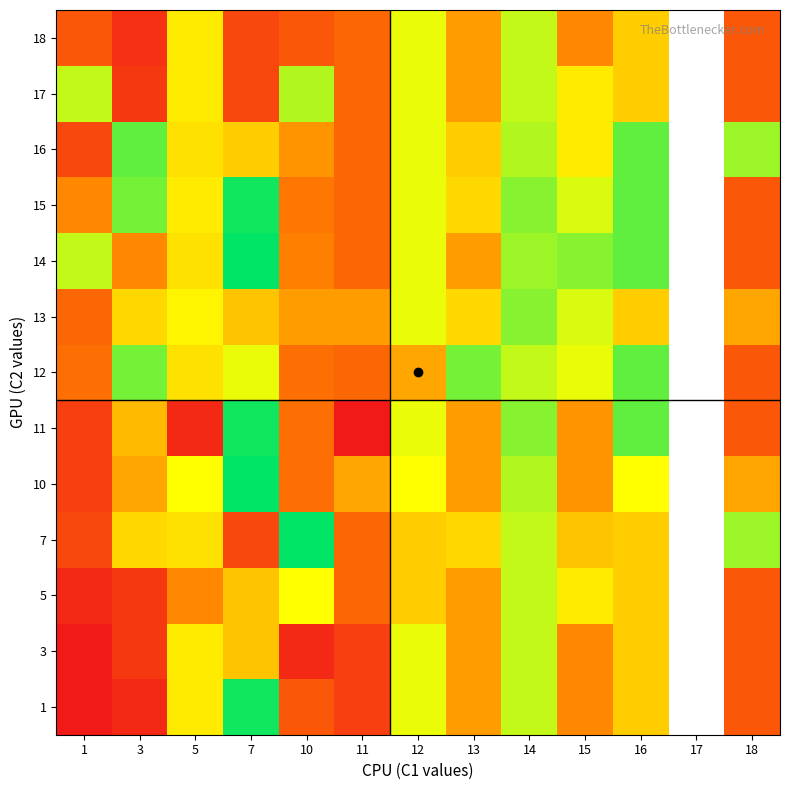

What is the minimum value shown in the chart?

1.0